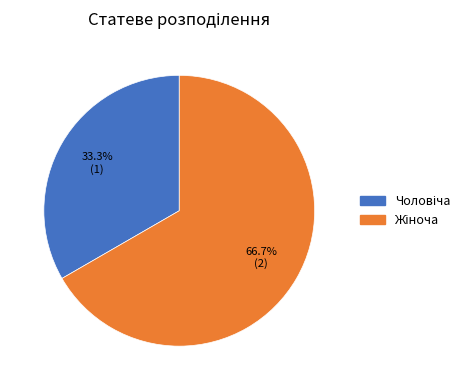

Does any single category account for the majority?

Yes